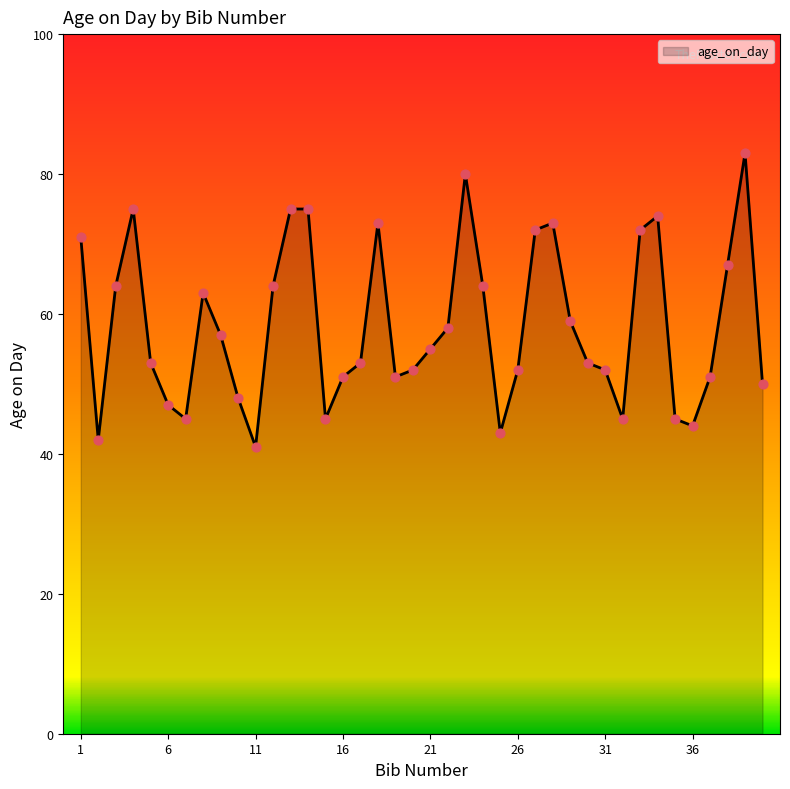

What is the difference between the maximum and minimum values?

42